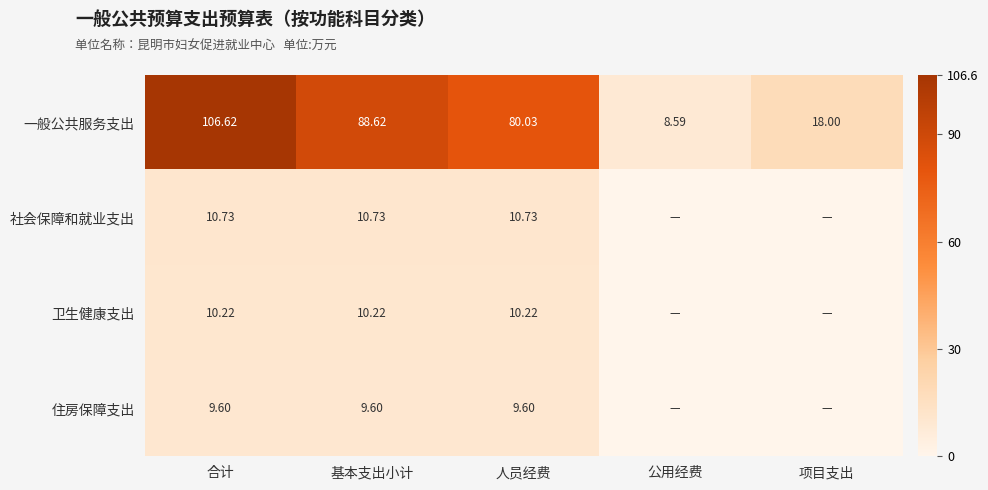

Is the value of 社会保障和就业支出 at 基本支出小计 greater than the value of 一般公共服务支出 at 人员经费?

No